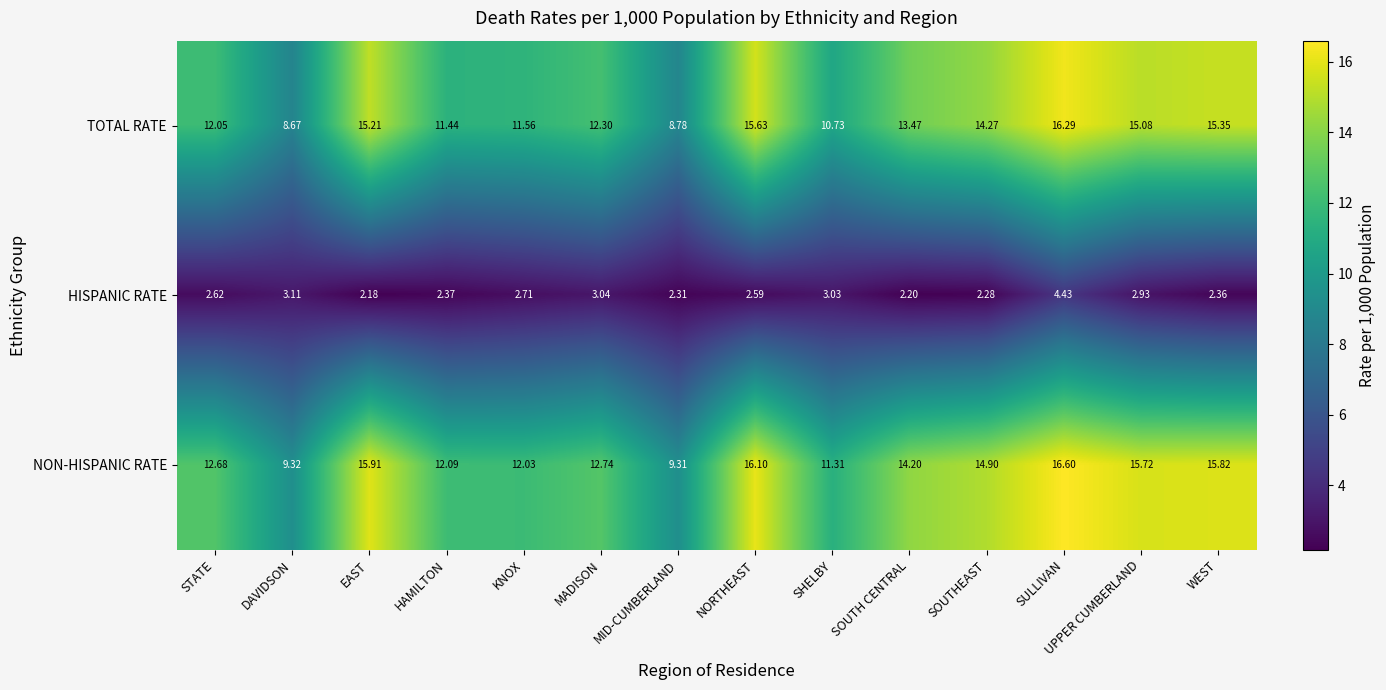

How many categories are shown in the chart?

14